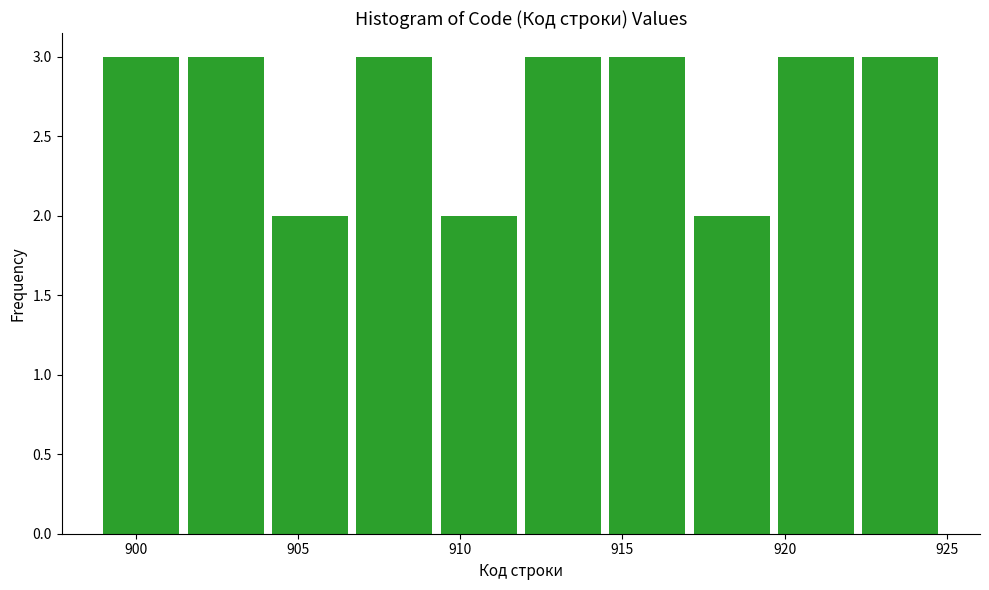

Reading left to right, transcribe this chart: for each bar, give the range it covers on the x-axis and its height. Neither the bar edges nor the heights are printed on the chart, so give them approximately, as read against the axes.

899.0 to 901.6: 3
901.6 to 904.2: 3
904.2 to 906.8: 2
906.8 to 909.4: 3
909.4 to 912.0: 2
912.0 to 914.6: 3
914.6 to 917.2: 3
917.2 to 919.8: 2
919.8 to 922.4: 3
922.4 to 925.0: 3